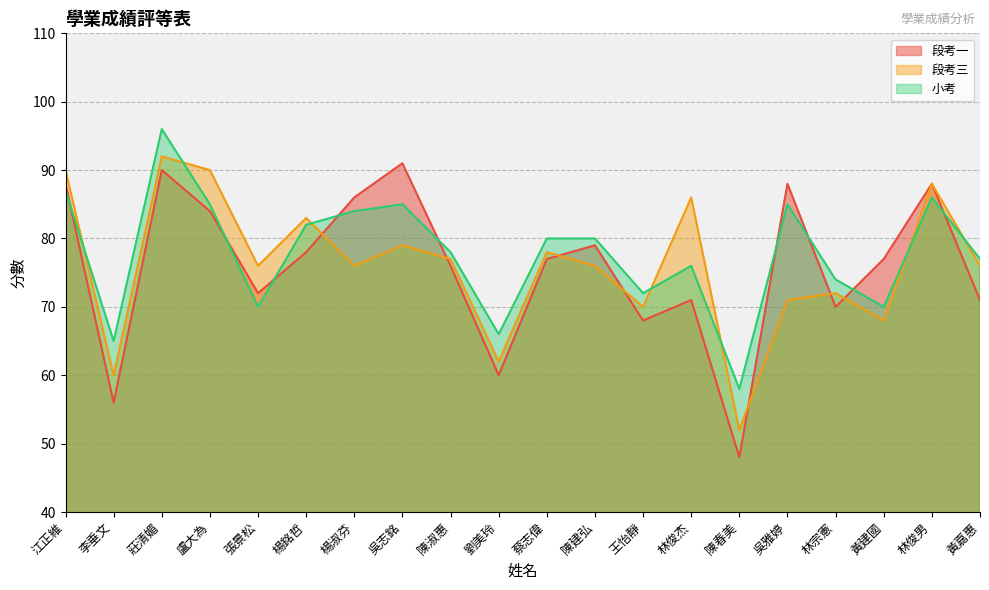

Reading left to right, transcribe all the data shown in this chart.

段考一: 88	56	90	84	72	78	86	91	76	60	77	79	68	71	48	88	70	77	88	71
段考三: 90	60	92	90	76	83	76	79	77	62	78	76	70	86	52	71	72	68	88	76
小考: 87	65	96	85	70	82	84	85	78	66	80	80	72	76	58	85	74	70	86	77